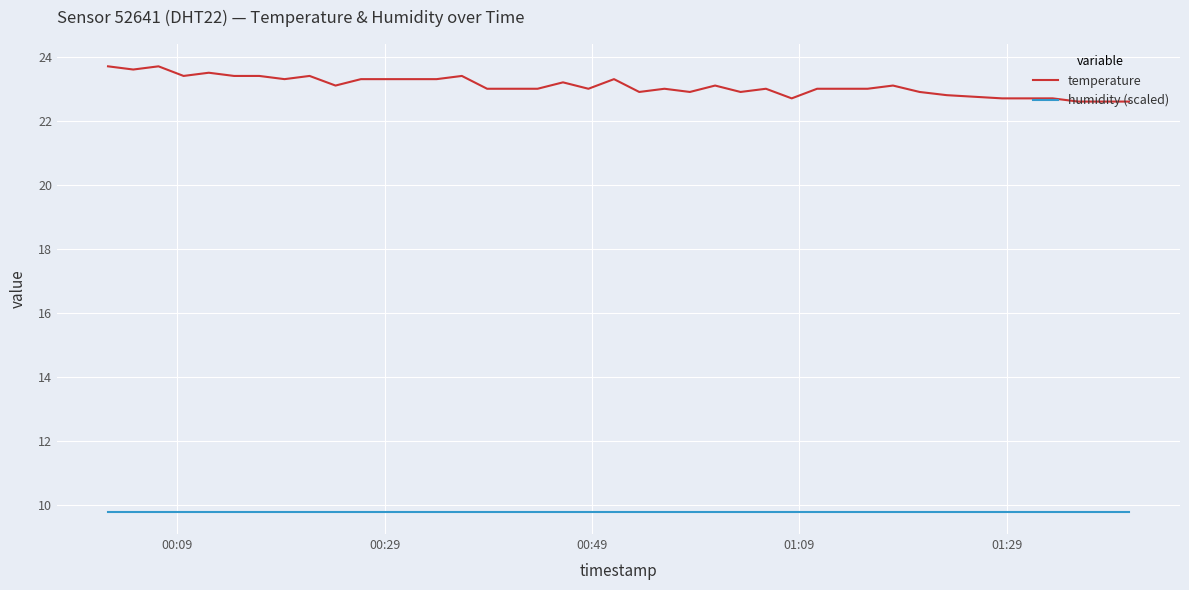

What is the highest value of the temperature series?

23.7